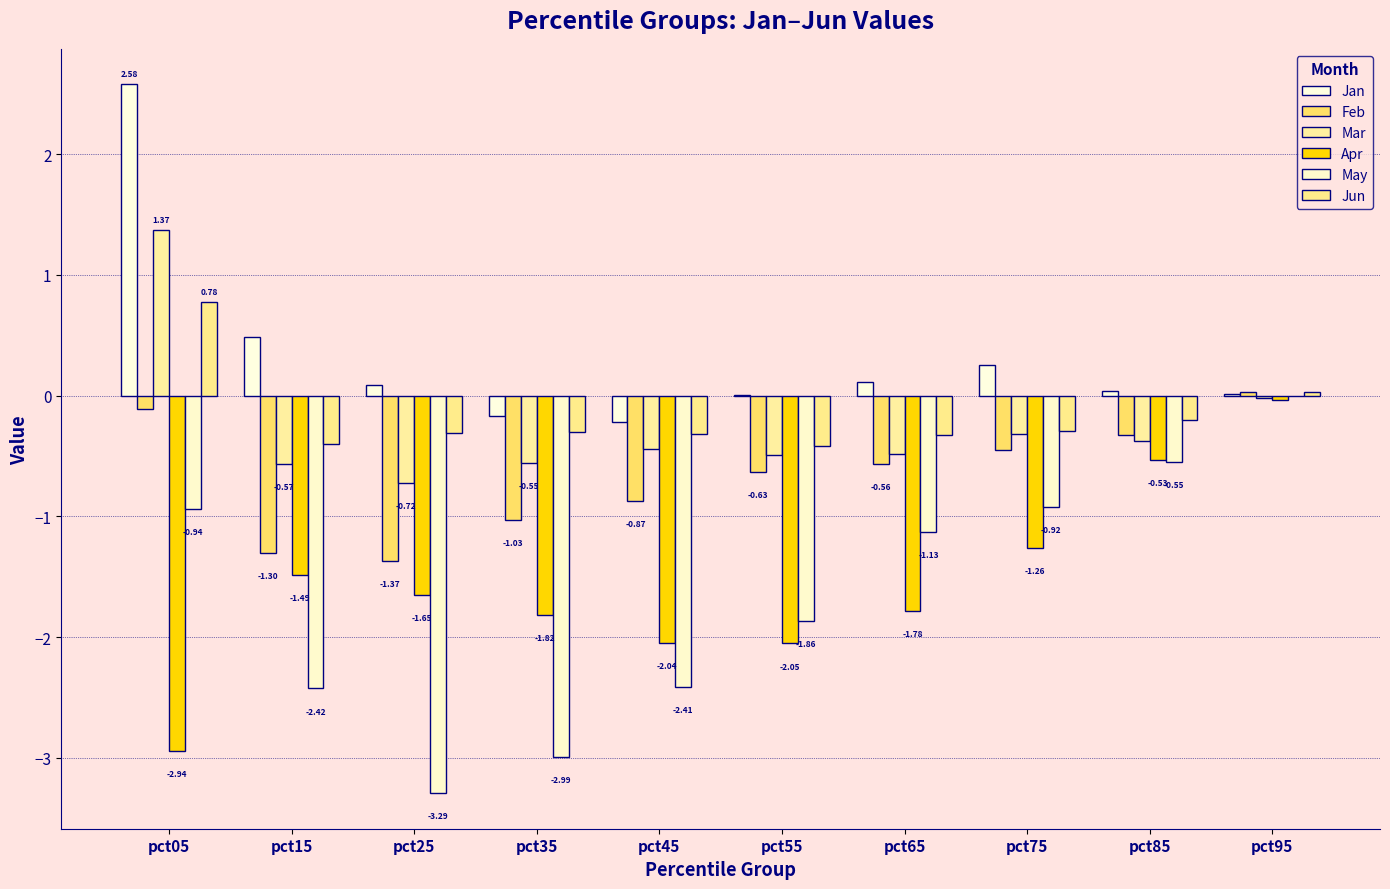

List the series in order of their peak value, highest first.

Jan, Mar, Jun, Feb, May, Apr